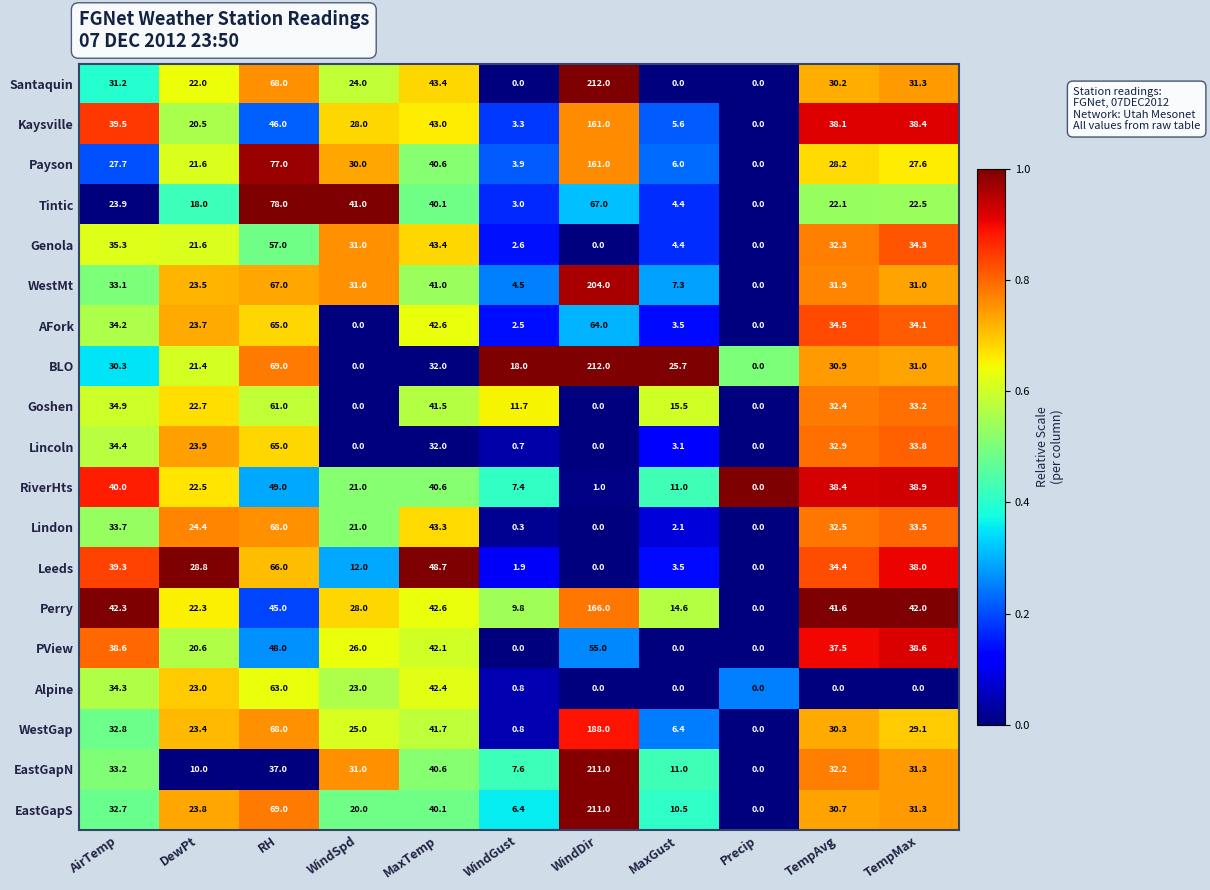

What value does the EastGapN series have at TempAvg?

32.2